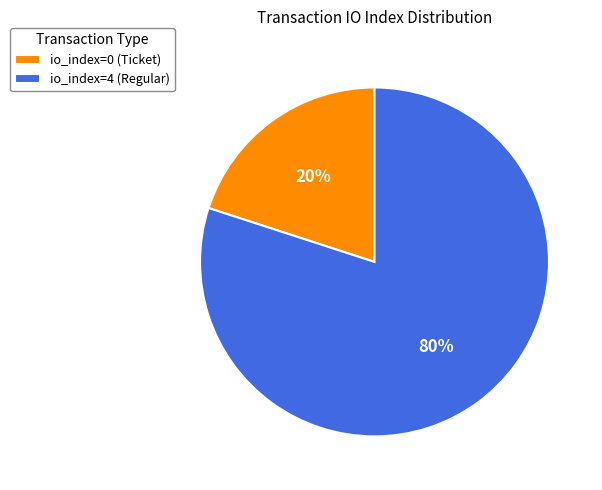

Which slice is the smallest?

io_index=0 (Ticket)